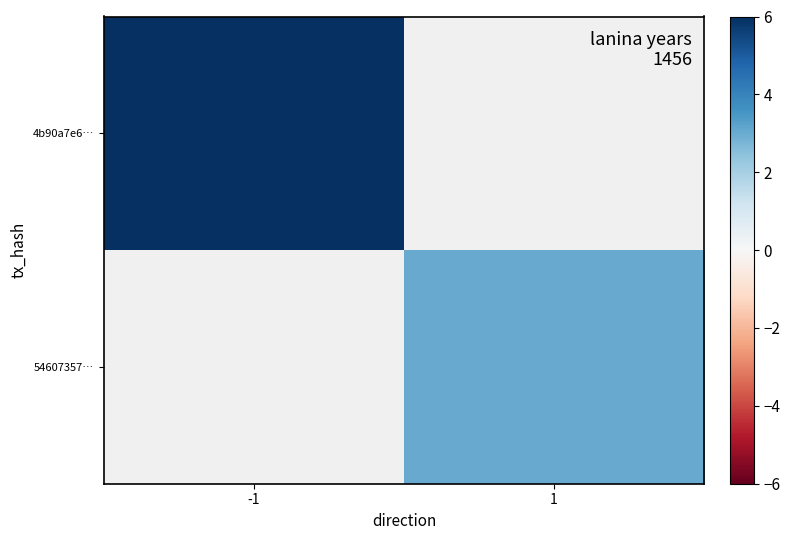

Which category has the lowest value in the 54607357… series?

-1